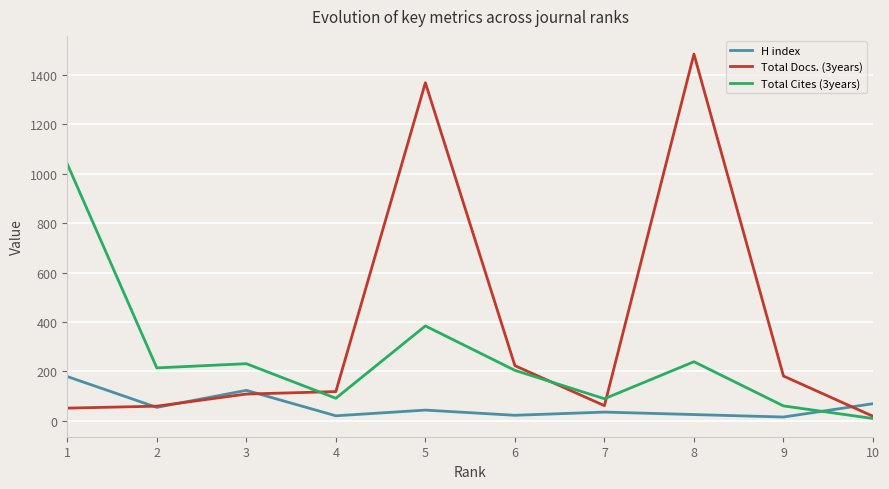

Which series has the largest total across all categories?

Total Docs. (3years)